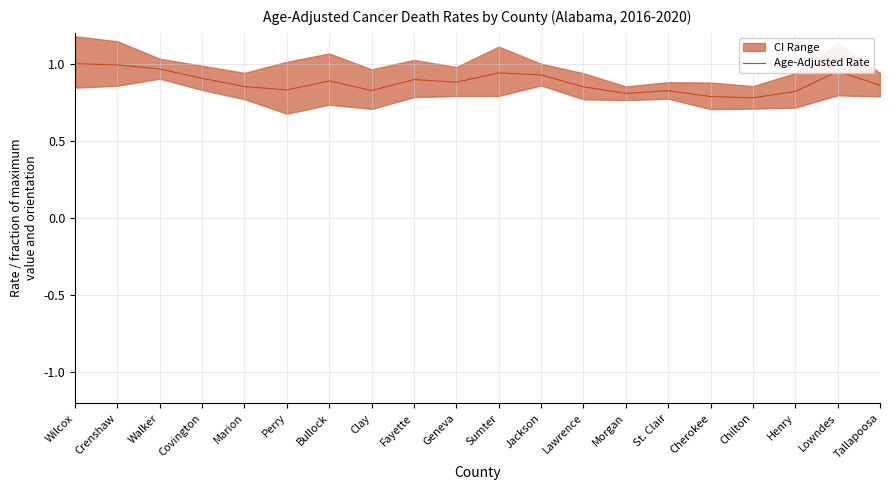

What is the sum of all values?

17.6